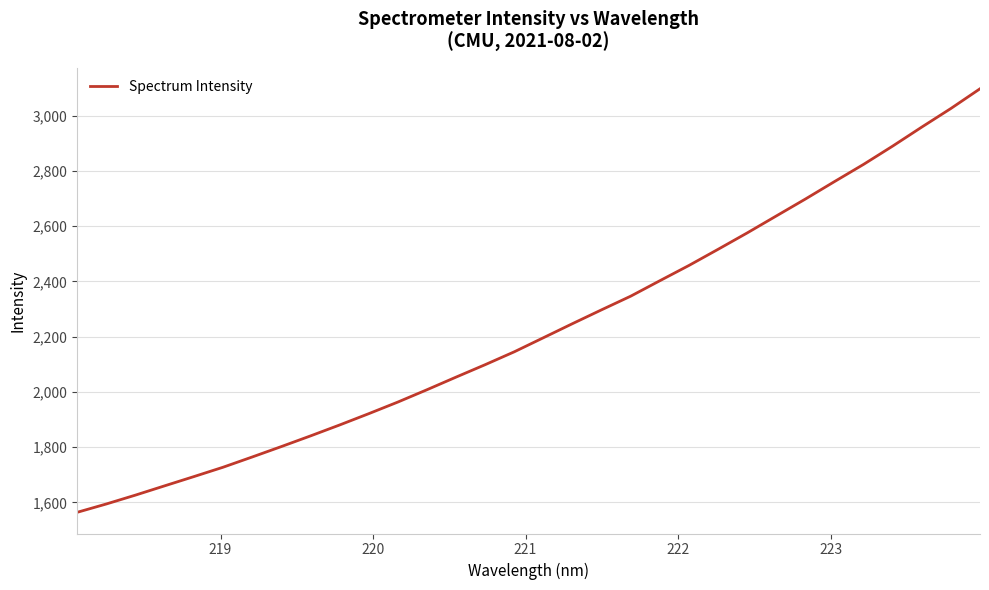

What is the greatest value displayed?

3098.2